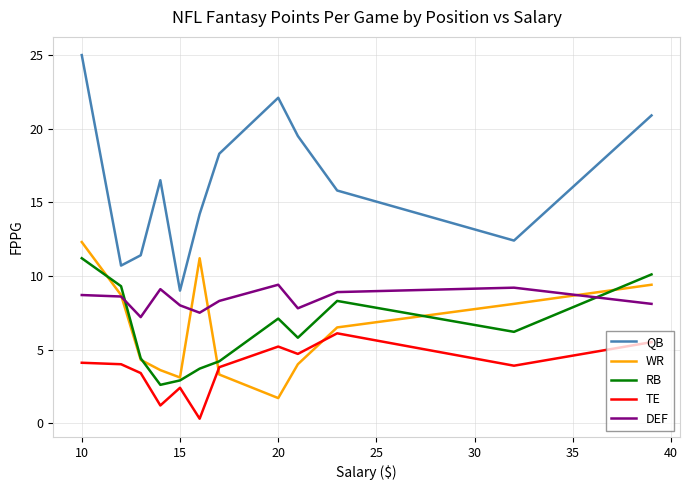

True or false: QB has more than 0 points higher than both neighbors.

True